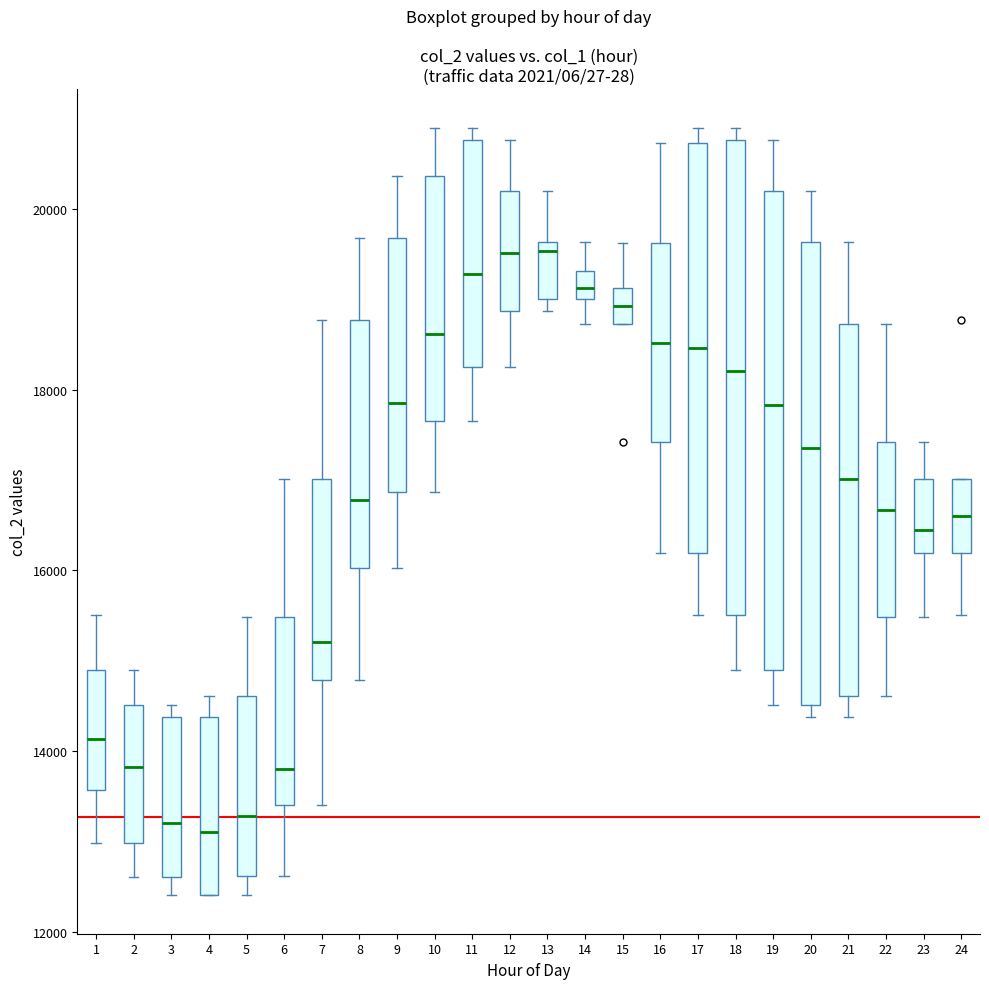

Reading left to right, read every box against the y-axis: the position of its median line, the range the box covers, and the ends of its whiskers. The values are not printed on the chart, so give them approximately, as read against the axis.

1: median 14200, box 13600 to 15000, whiskers 13000 to 15600
2: median 13800, box 13000 to 14600, whiskers 12600 to 15000
3: median 13200, box 12600 to 14400, whiskers 12400 to 14600
4: median 13200, box 12400 to 14400, whiskers 12400 to 14600
5: median 13200, box 12600 to 14600, whiskers 12400 to 15400
6: median 13800, box 13400 to 15400, whiskers 12600 to 17000
7: median 15200, box 14800 to 17000, whiskers 13400 to 18800
8: median 16800, box 16000 to 18800, whiskers 14800 to 19600
9: median 17800, box 16800 to 19600, whiskers 16000 to 20400
10: median 18600, box 17600 to 20400, whiskers 16800 to 21000
11: median 19200, box 18200 to 20800, whiskers 17600 to 21000
12: median 19600, box 18800 to 20200, whiskers 18200 to 20800
13: median 19600 (just below the box's upper edge), box 19000 to 19600, whiskers 18800 to 20200
14: median 19200, box 19000 to 19400, whiskers 18800 to 19600
15: median 19000, box 18800 to 19200, whiskers 18800 to 19600
16: median 18600, box 17400 to 19600, whiskers 16200 to 20800
17: median 18400, box 16200 to 20800, whiskers 15600 to 21000
18: median 18200, box 15600 to 20800, whiskers 15000 to 21000
19: median 17800, box 15000 to 20200, whiskers 14600 to 20800
20: median 17400, box 14600 to 19600, whiskers 14400 to 20200
21: median 17000, box 14600 to 18800, whiskers 14400 to 19600
22: median 16600, box 15400 to 17400, whiskers 14600 to 18800
23: median 16400, box 16200 to 17000, whiskers 15400 to 17400
24: median 16600, box 16200 to 17000, whiskers 15600 to 17000